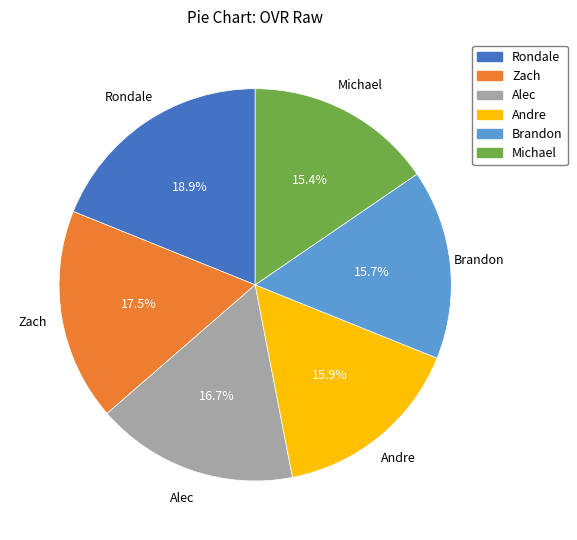

Which category has the biggest portion of the pie?

Rondale